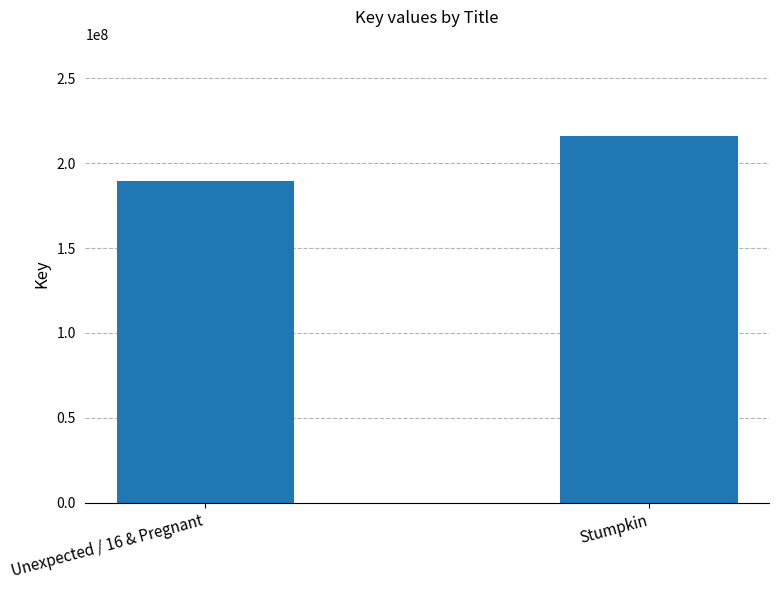

Approximately how many times larger is the value at Stumpkin compared to Unexpected / 16 & Pregnant?

1.1